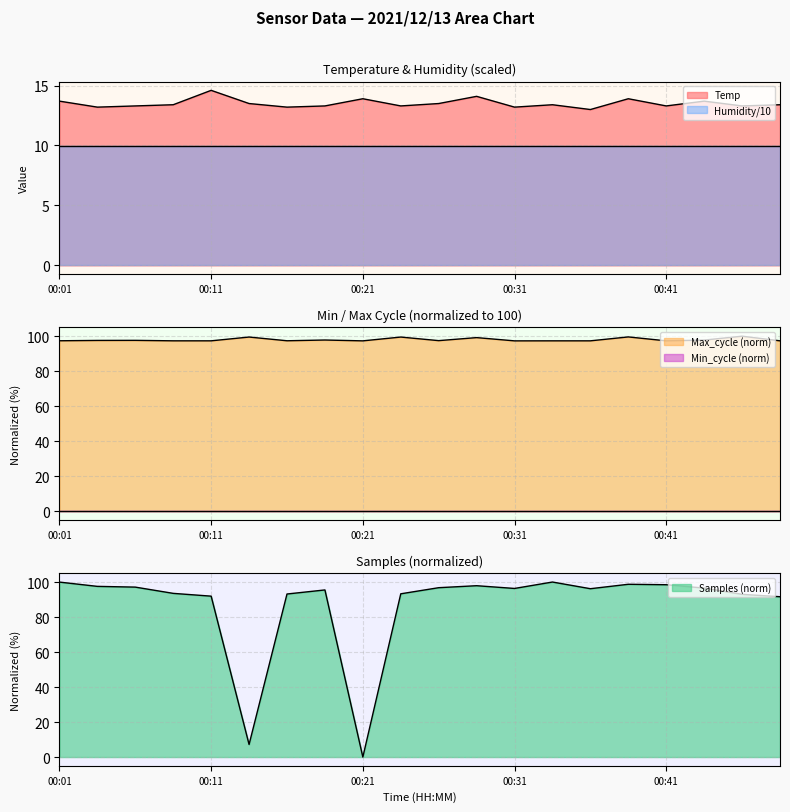

True or false: Temp has more than 0 points higher than both neighbors.

True